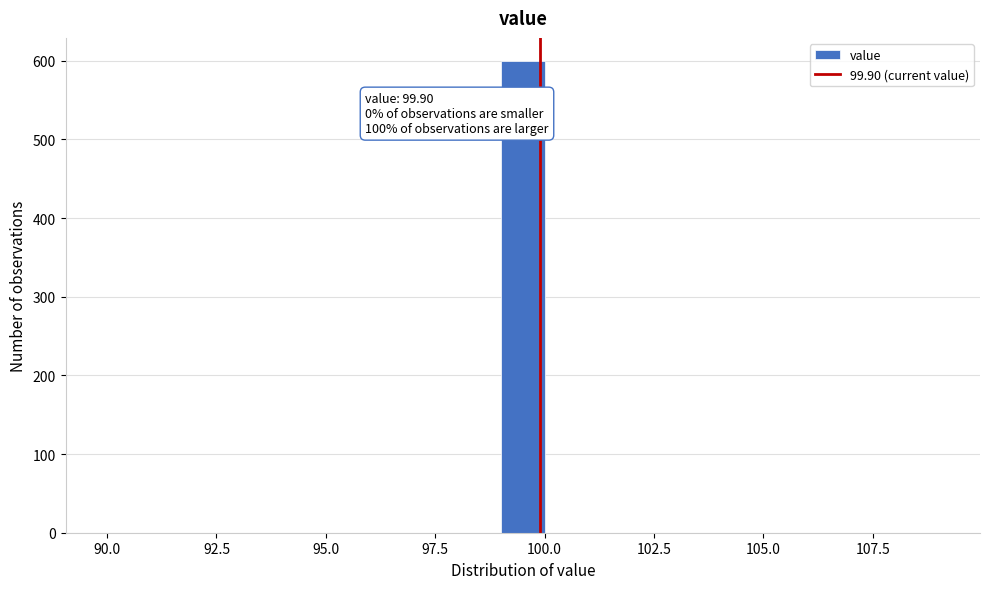

Around what value on the x-axis is the tallest bar? Give the approximate position of its centre, as read against the axis.

99.5